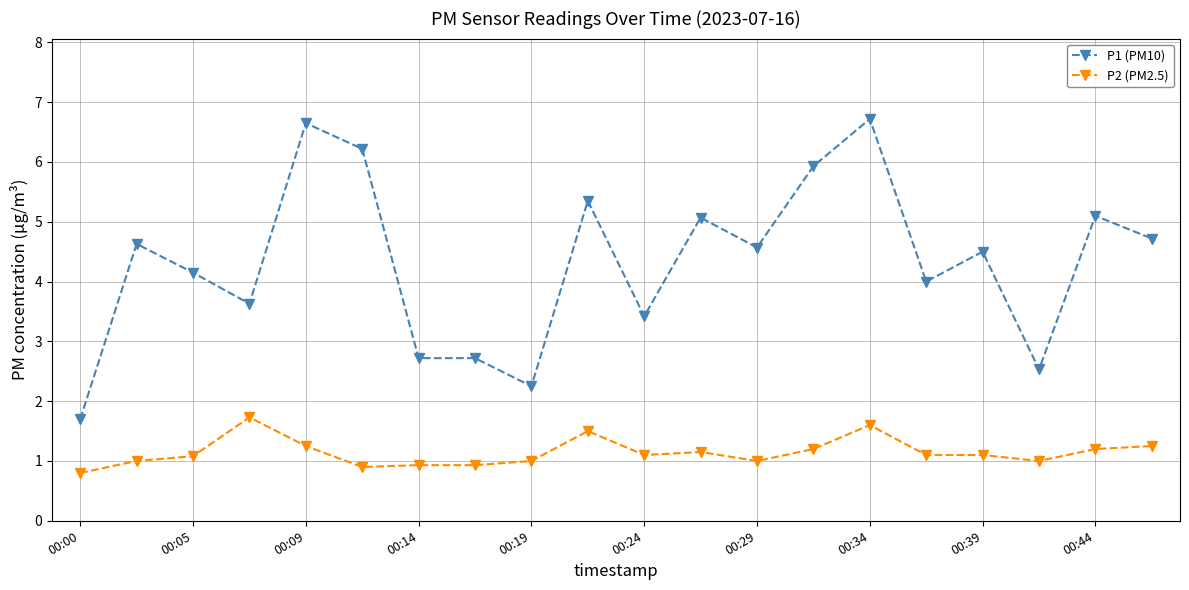

What is the maximum value shown in the chart?

6.7